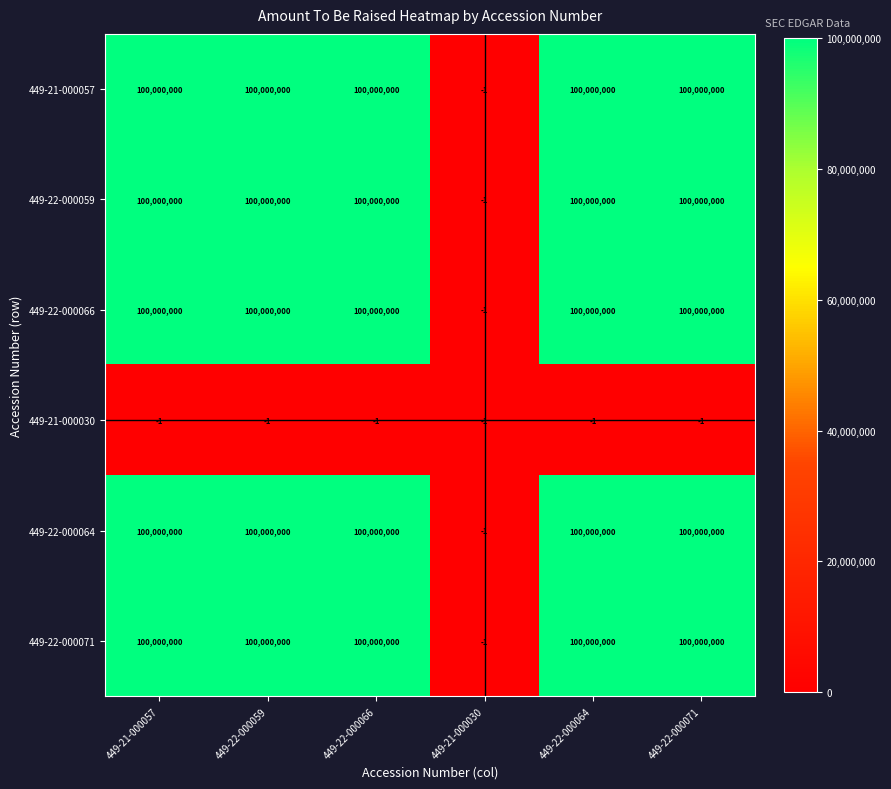

What is the spread (max minus min) of values at 449-21-000057?

100000001